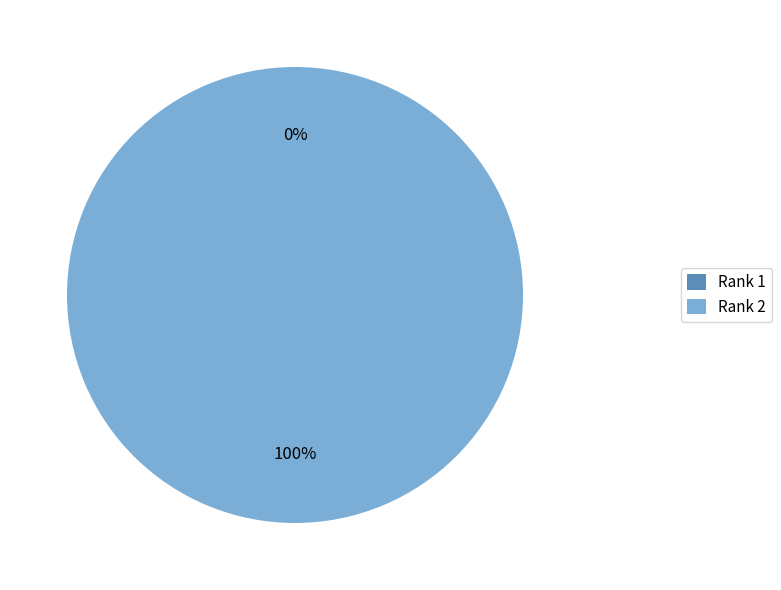

Which slice is the largest?

Rank 2